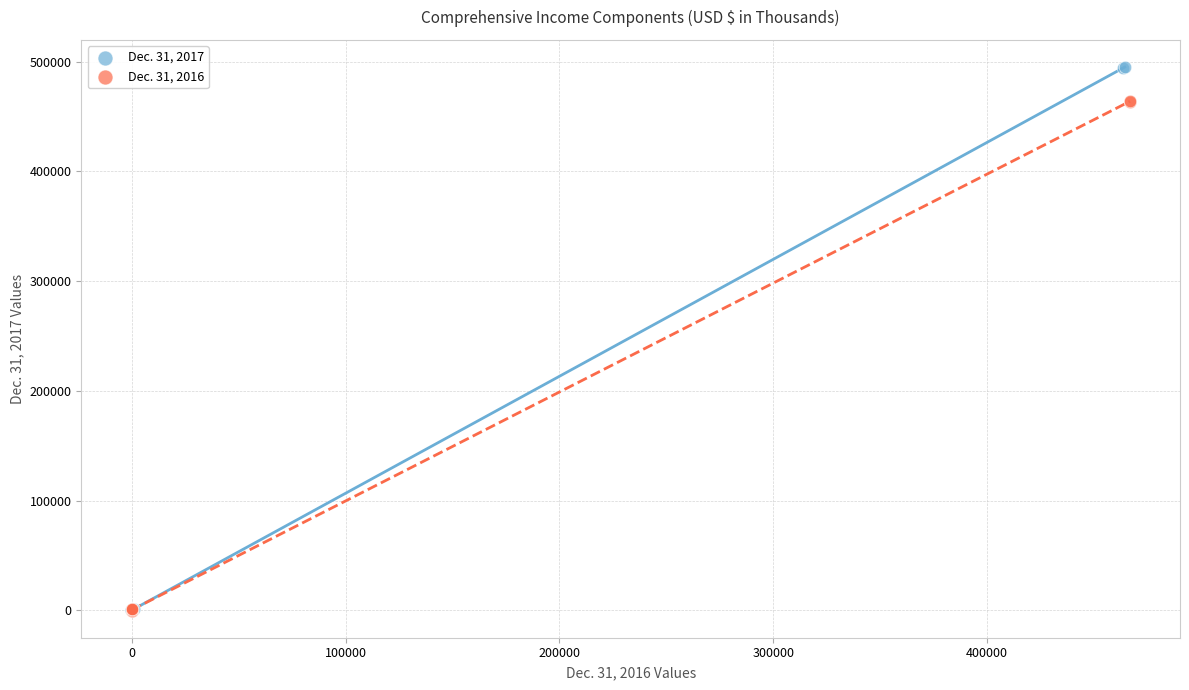

Which series contains the highest Y value?

Dec. 31, 2017